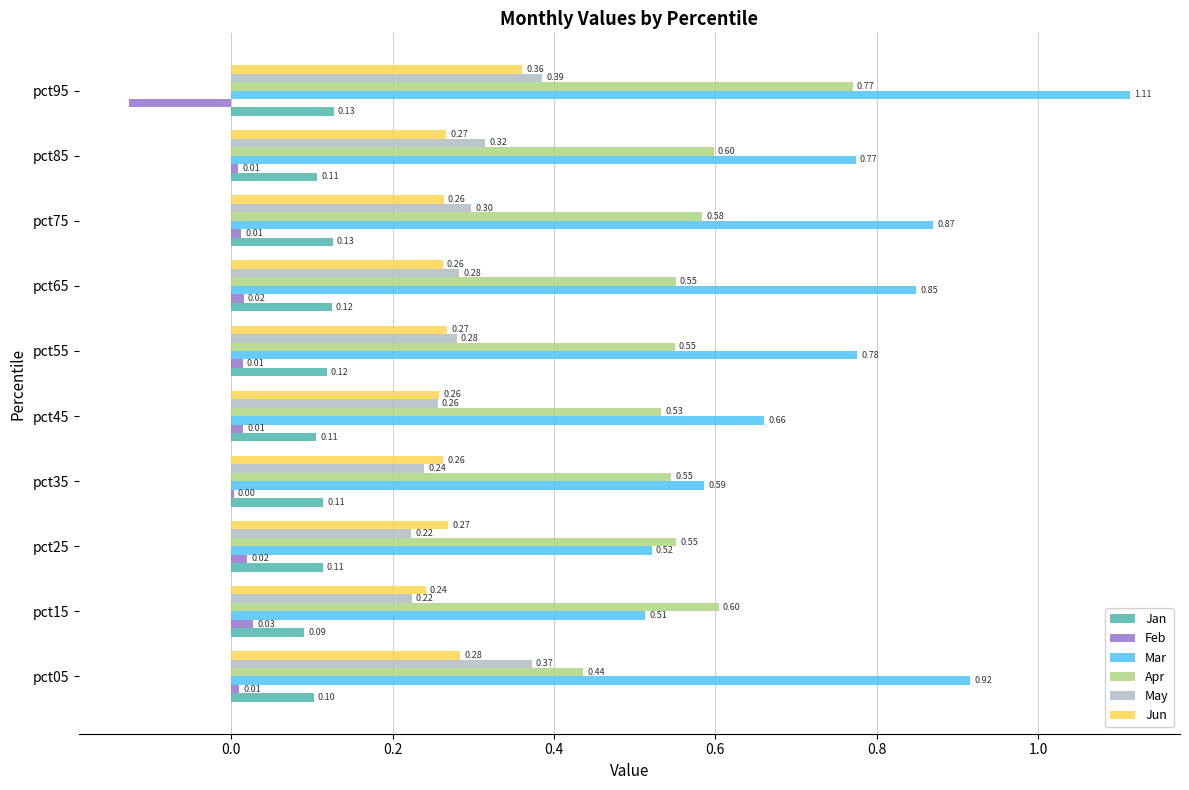

Count the number of categories in the chart.

10